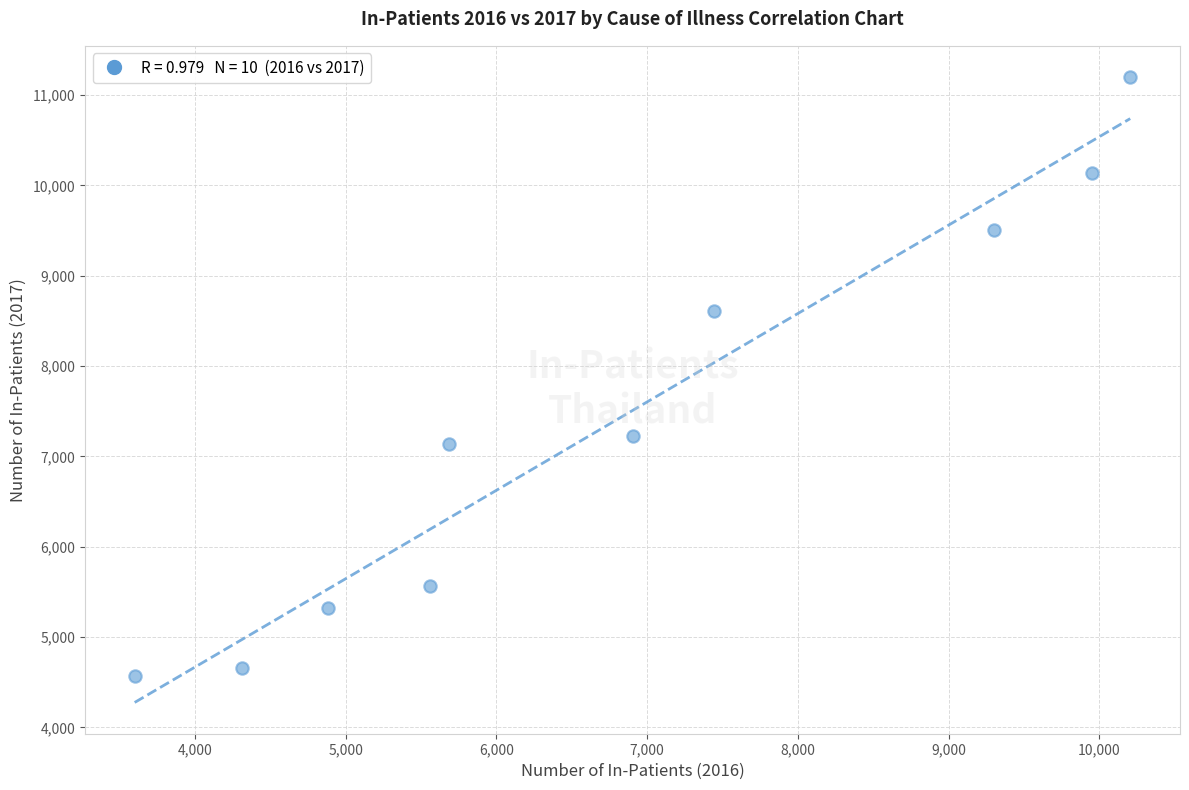

What is the average X value?

6786